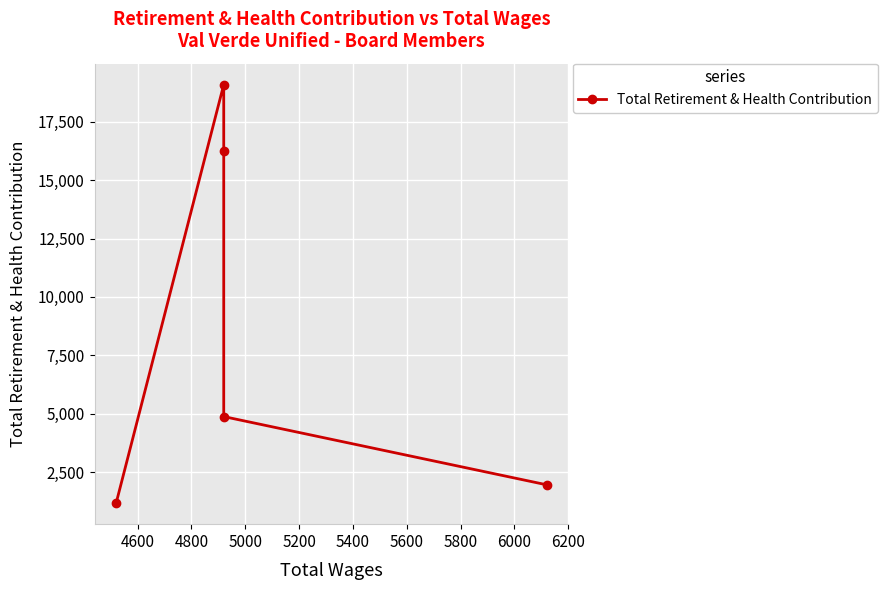

How many data points are less than 4876?

2